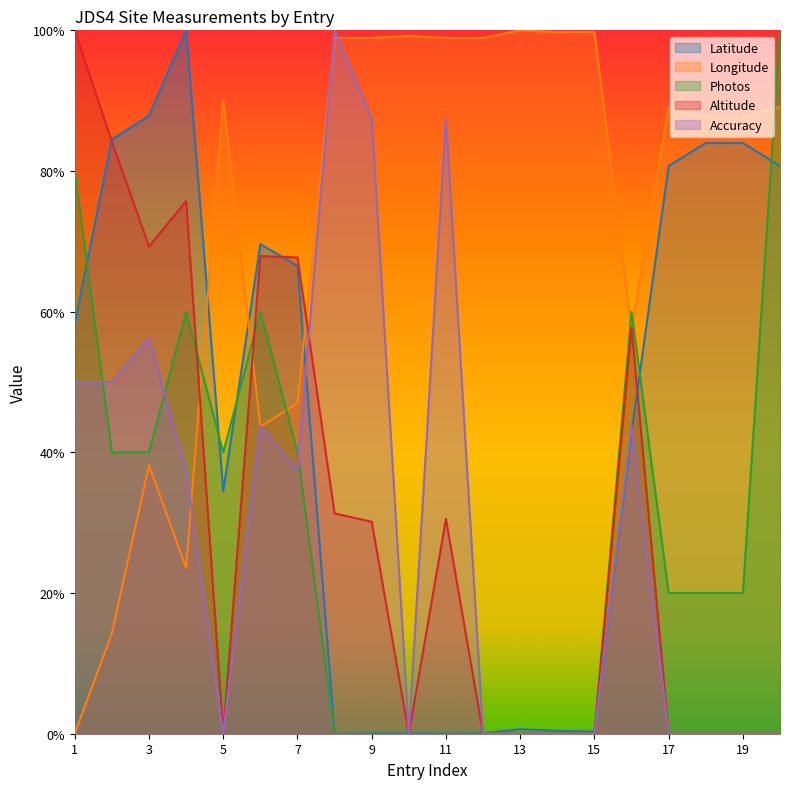

Which series has the largest range (max minus min)?

Latitude